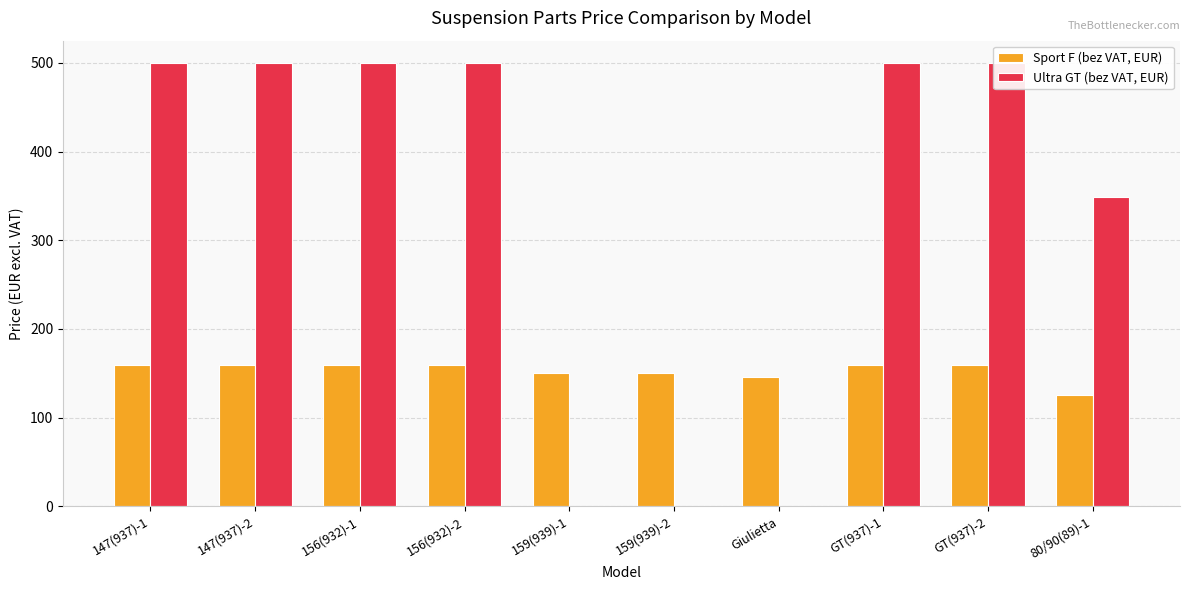

What position from the right is 156(932)-2?

7